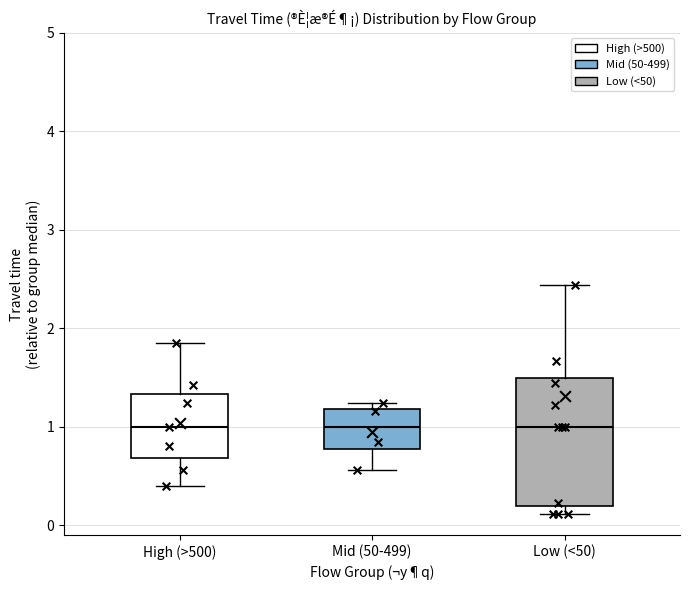

Reading left to right, transcribe this box plot: for each box, give where its median line is, the range the box spans, and where its two whiskers end, as read against the y-axis. The values are not printed on the chart, so give them approximately, as read against the axis.

High (>500): median 1.0, box 0.7 to 1.3, whiskers 0.4 to 1.9
Mid (50-499): median 1.0, box 0.8 to 1.2, whiskers 0.6 to 1.2 (just above the box's upper edge)
Low (<50): median 1.0, box 0.2 to 1.5, whiskers 0.1 to 2.4